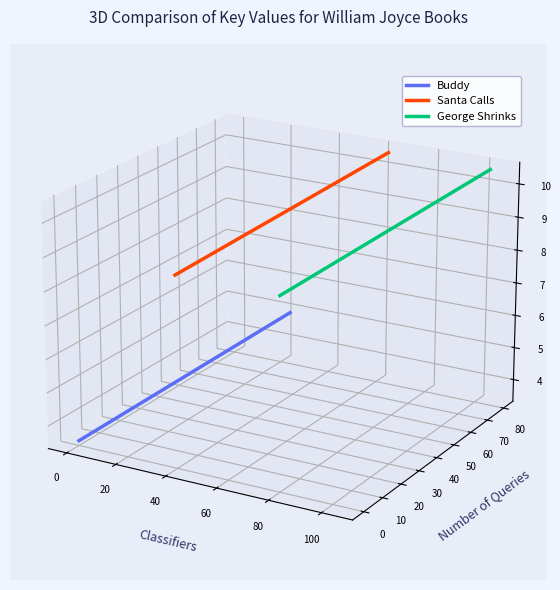

True or false: George Shrinks has more than 0 interior local peaks.

False